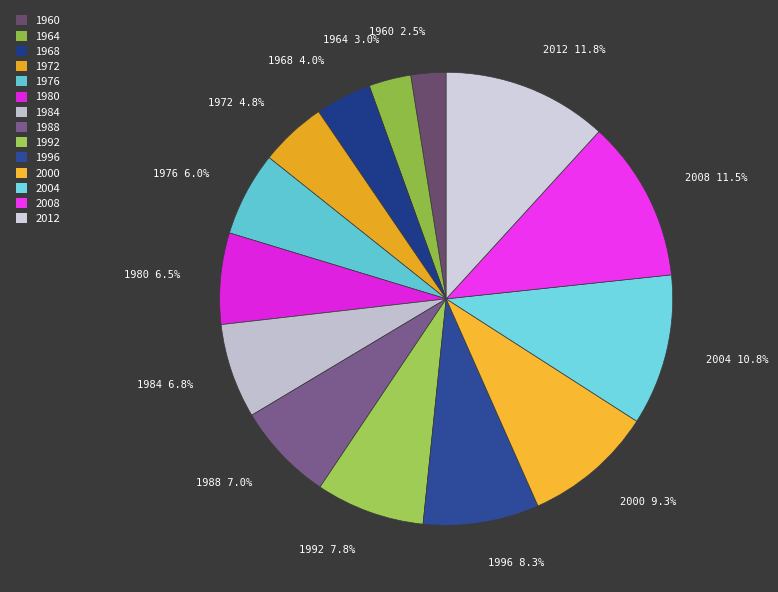

Is it true that 1984 is 1% of the pie?

False